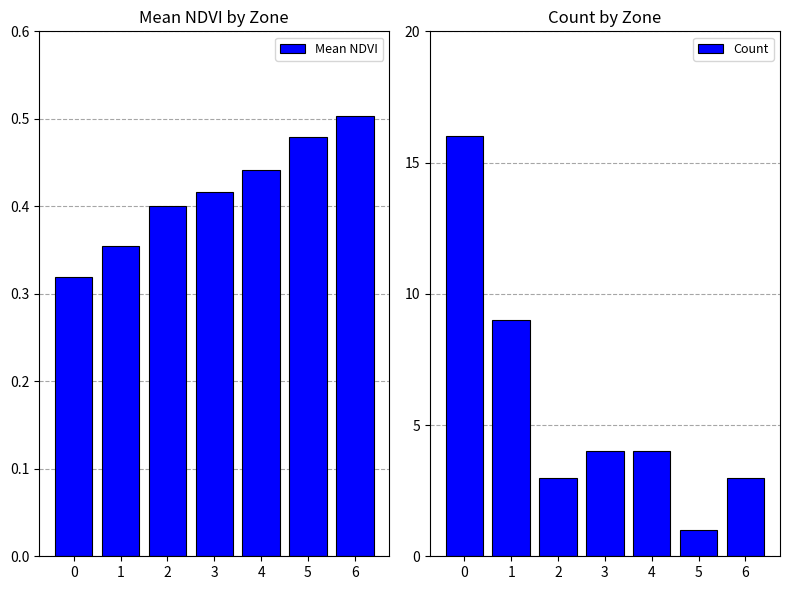

What is the approximate value of Mean NDVI at 5?

0.5